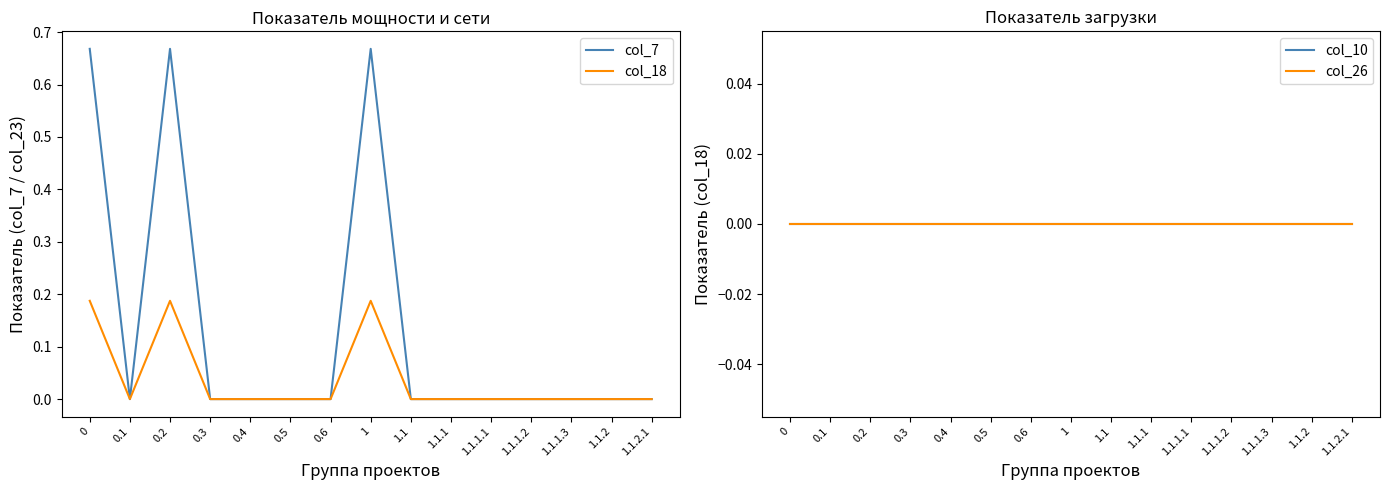

Reading left to right, what are all the values shown in this chart?

col_7: 0=0.7	0.1=0.0	0.2=0.7	0.3=0.0	0.4=0.0	0.5=0.0	0.6=0.0	1=0.7	1.1=0.0	1.1.1=0.0	1.1.1.1=0.0	1.1.1.2=0.0	1.1.1.3=0.0	1.1.2=0.0	1.1.2.1=0.0
col_18: 0=0.2	0.1=0.0	0.2=0.2	0.3=0.0	0.4=0.0	0.5=0.0	0.6=0.0	1=0.2	1.1=0.0	1.1.1=0.0	1.1.1.1=0.0	1.1.1.2=0.0	1.1.1.3=0.0	1.1.2=0.0	1.1.2.1=0.0
col_10: 0=0.0	0.1=0.0	0.2=0.0	0.3=0.0	0.4=0.0	0.5=0.0	0.6=0.0	1=0.0	1.1=0.0	1.1.1=0.0	1.1.1.1=0.0	1.1.1.2=0.0	1.1.1.3=0.0	1.1.2=0.0	1.1.2.1=0.0
col_26: 0=0.0	0.1=0.0	0.2=0.0	0.3=0.0	0.4=0.0	0.5=0.0	0.6=0.0	1=0.0	1.1=0.0	1.1.1=0.0	1.1.1.1=0.0	1.1.1.2=0.0	1.1.1.3=0.0	1.1.2=0.0	1.1.2.1=0.0